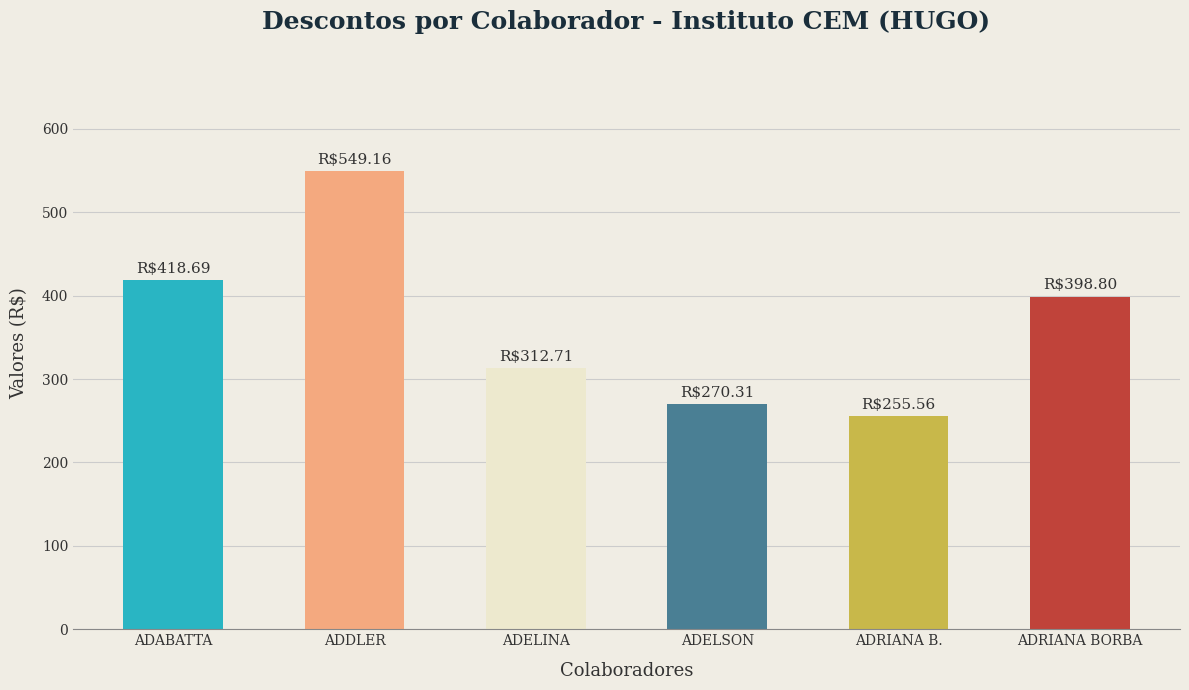

What is the average value?

367.5